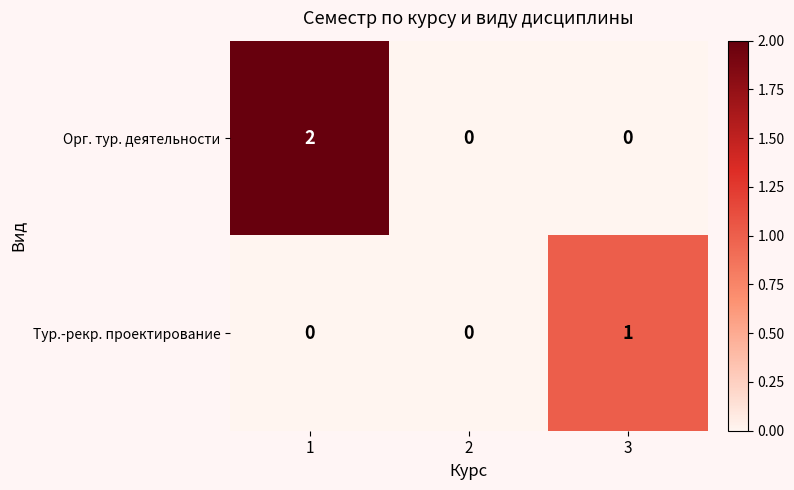

List the series in order of their peak value, lowest first.

Тур.-рекр. проектирование, Орг. тур. деятельности